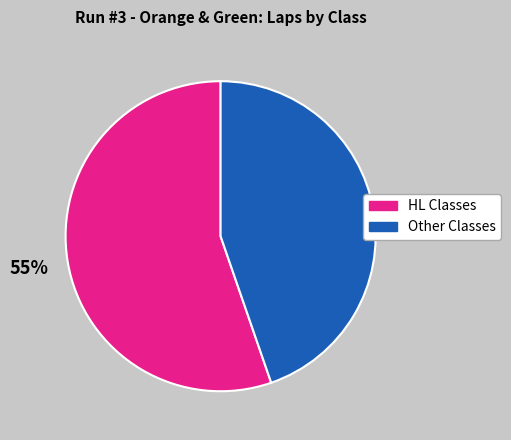

To the nearest percent, what is the average slice percentage?

50%